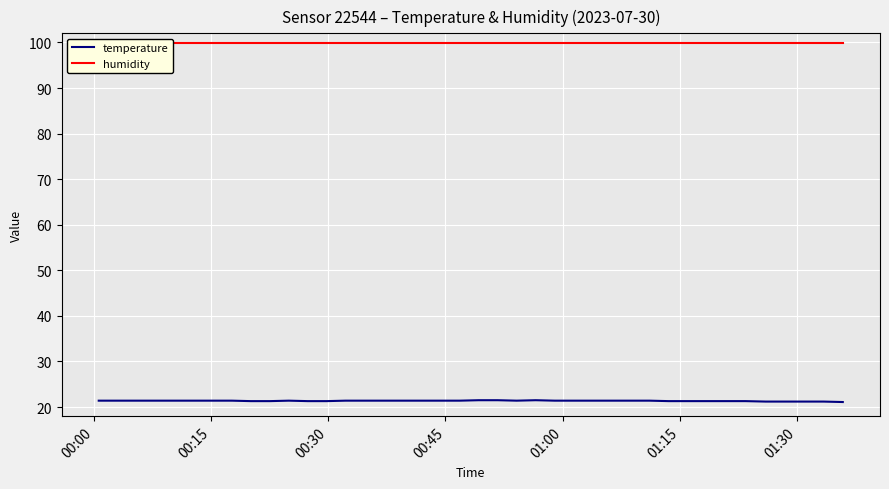

What is the highest value of the temperature series?

21.5